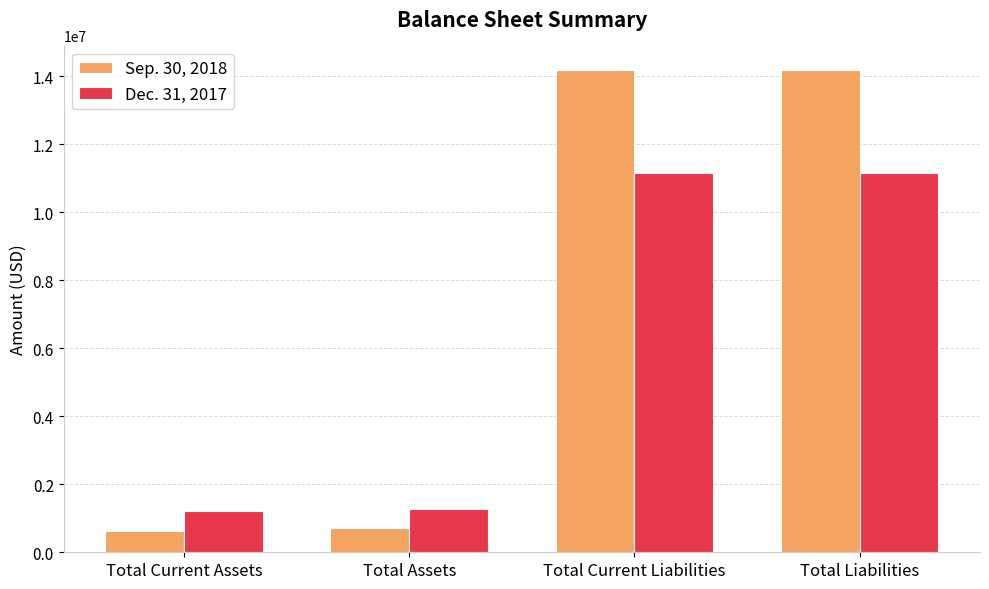

Which series has the widest spread of values?

Sep. 30, 2018